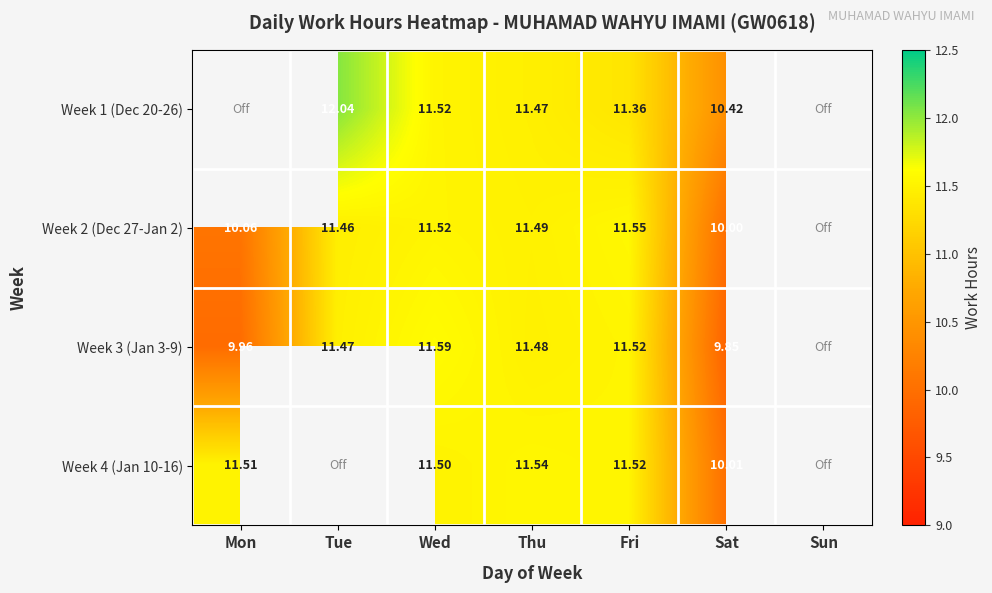

What is the minimum value shown in the chart?

9.8